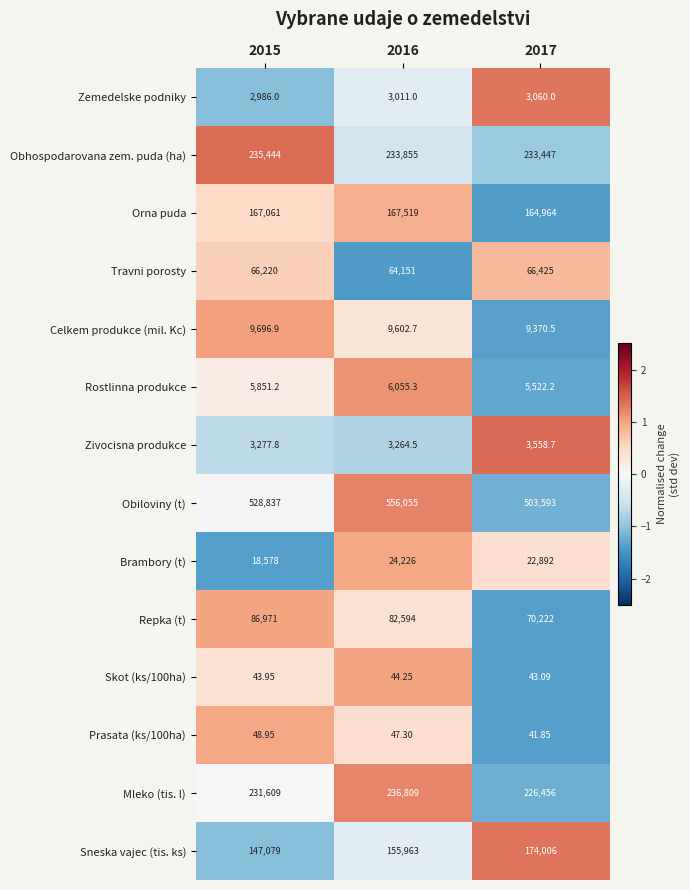

Is the value of Obiloviny (t) at 2017 greater than the value of Brambory (t) at 2016?

Yes